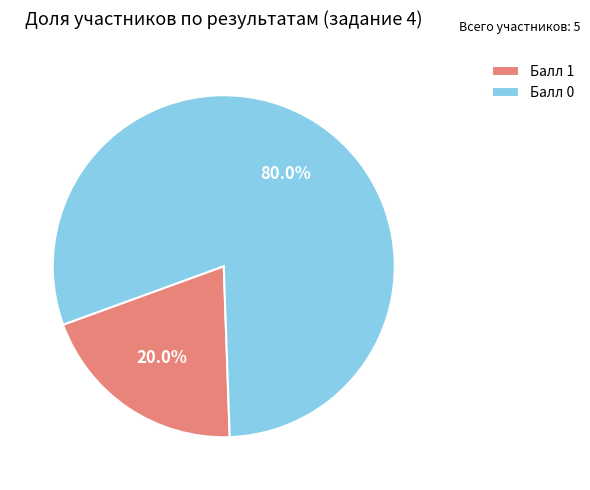

Which category has the smallest portion of the pie?

Балл 1